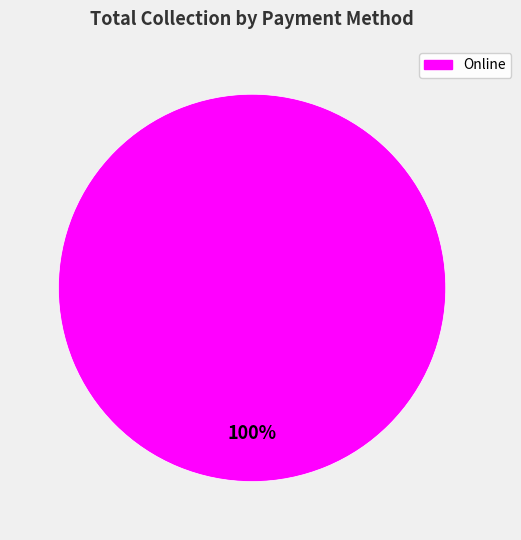

Does any single category account for the majority?

Yes